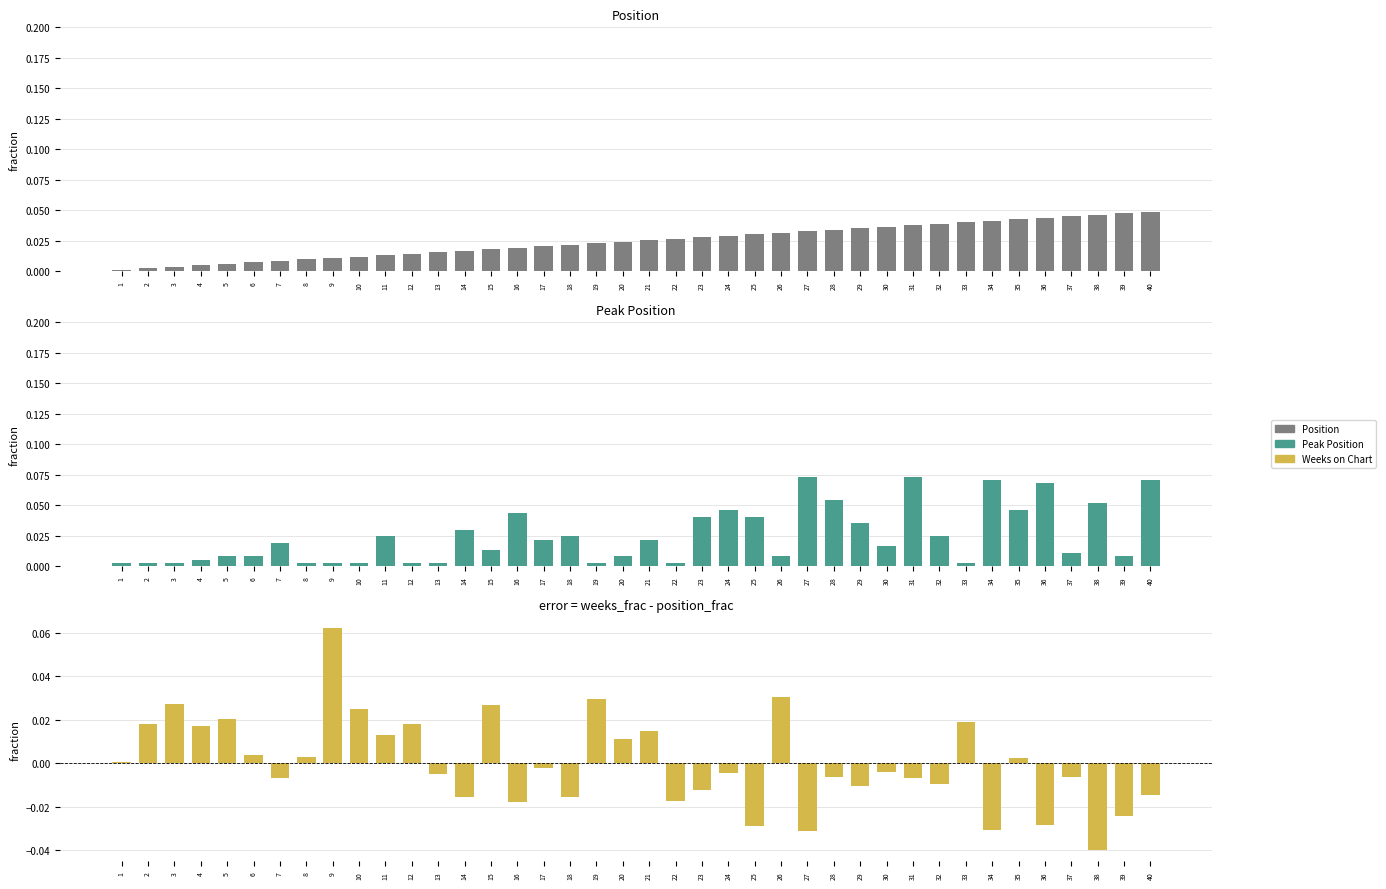

What are all the series names shown in the legend?

Position, Peak Position, Weeks on Chart